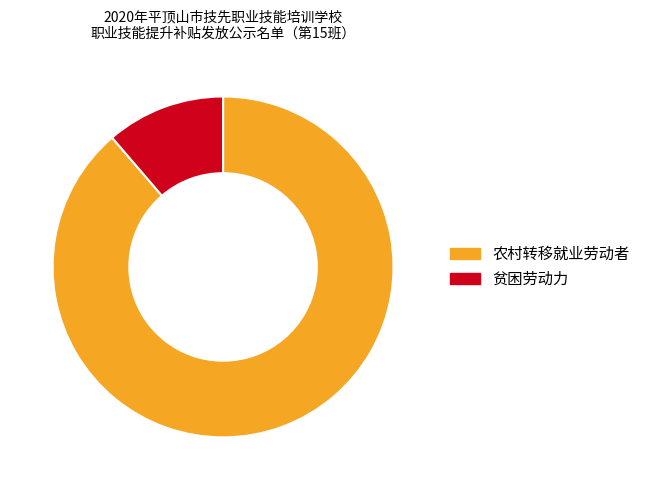

Rank the categories by value from lowest to highest.

贫困劳动力, 农村转移就业劳动者